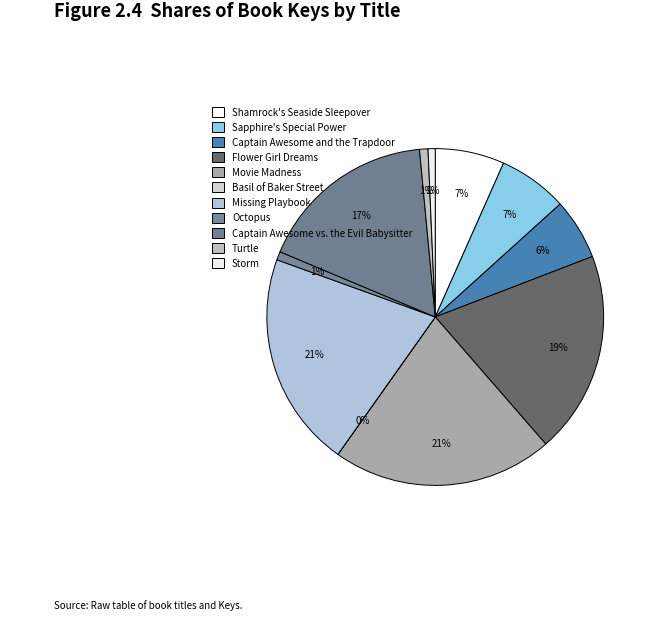

What is the total percentage of Shamrock's Seaside Sleepover and Missing Playbook?

27.4%